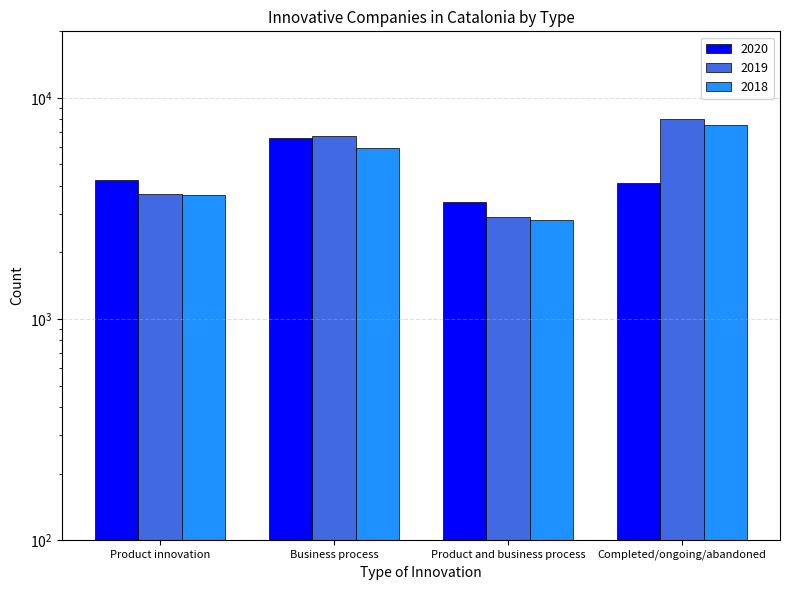

Which has a higher value, Completed/ongoing/abandoned or Business process?

Business process